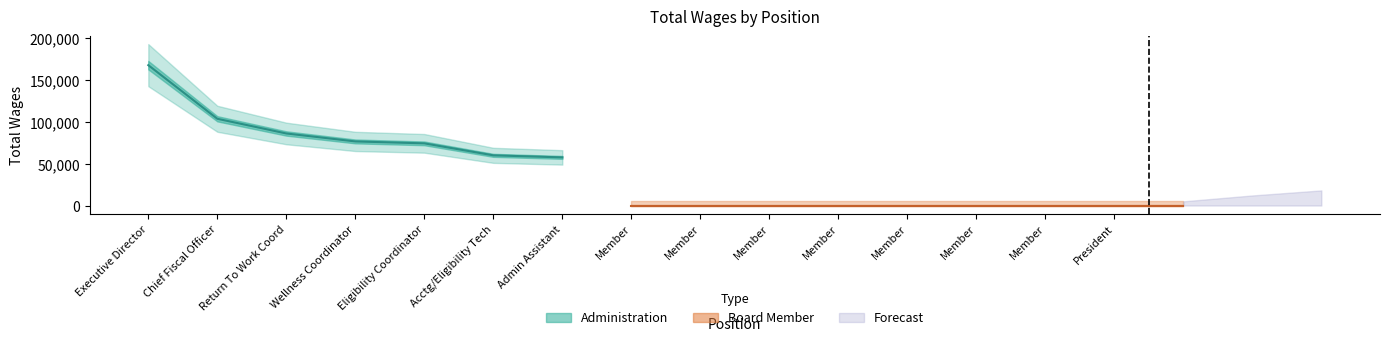

Which has a higher value, Executive Director or Member?

Executive Director